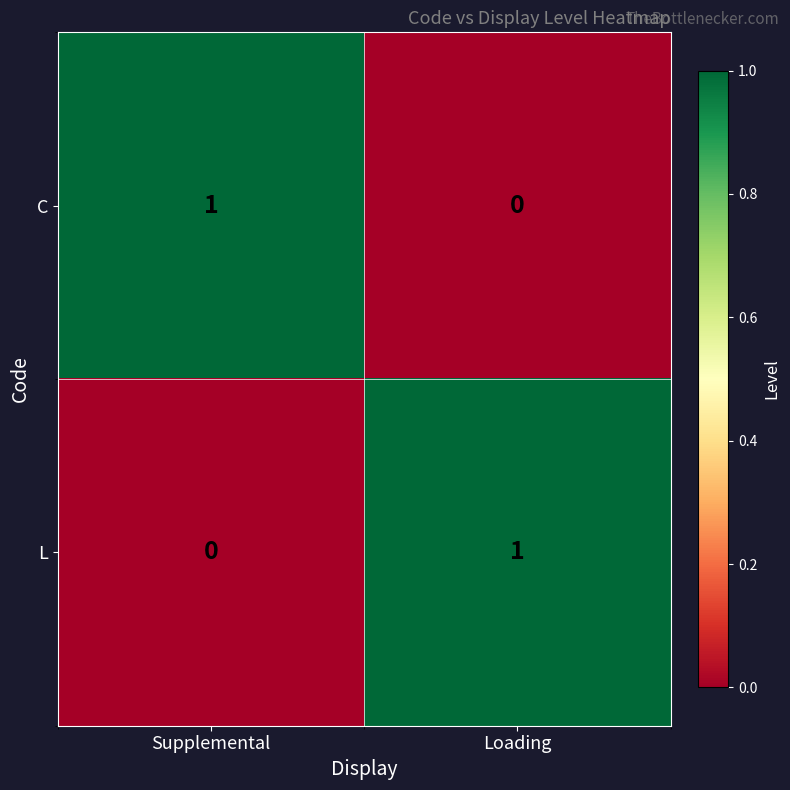

Which category has the highest value in the L series?

Loading